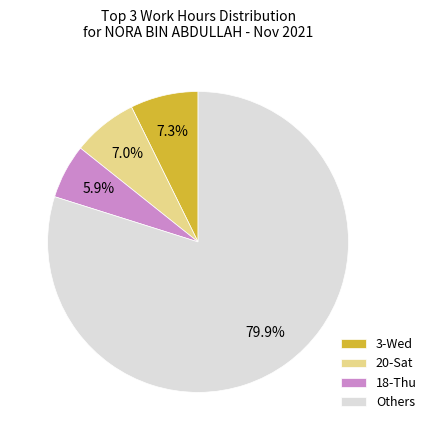

The 18-Thu slice represents 13% of the pie. True or false?

False